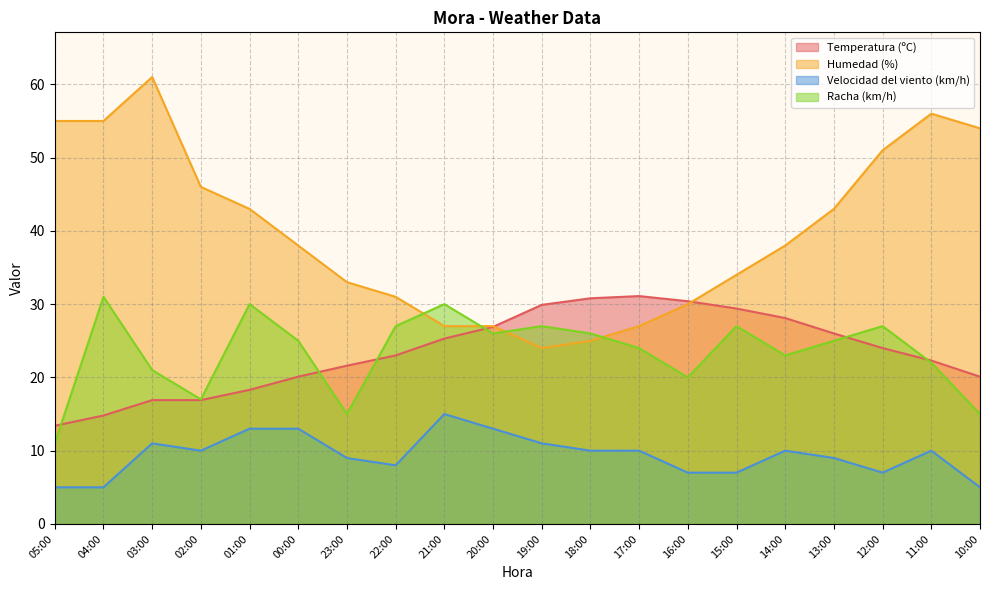

True or false: Velocidad del viento (km/h) and Racha (km/h) intersect in this chart.

False